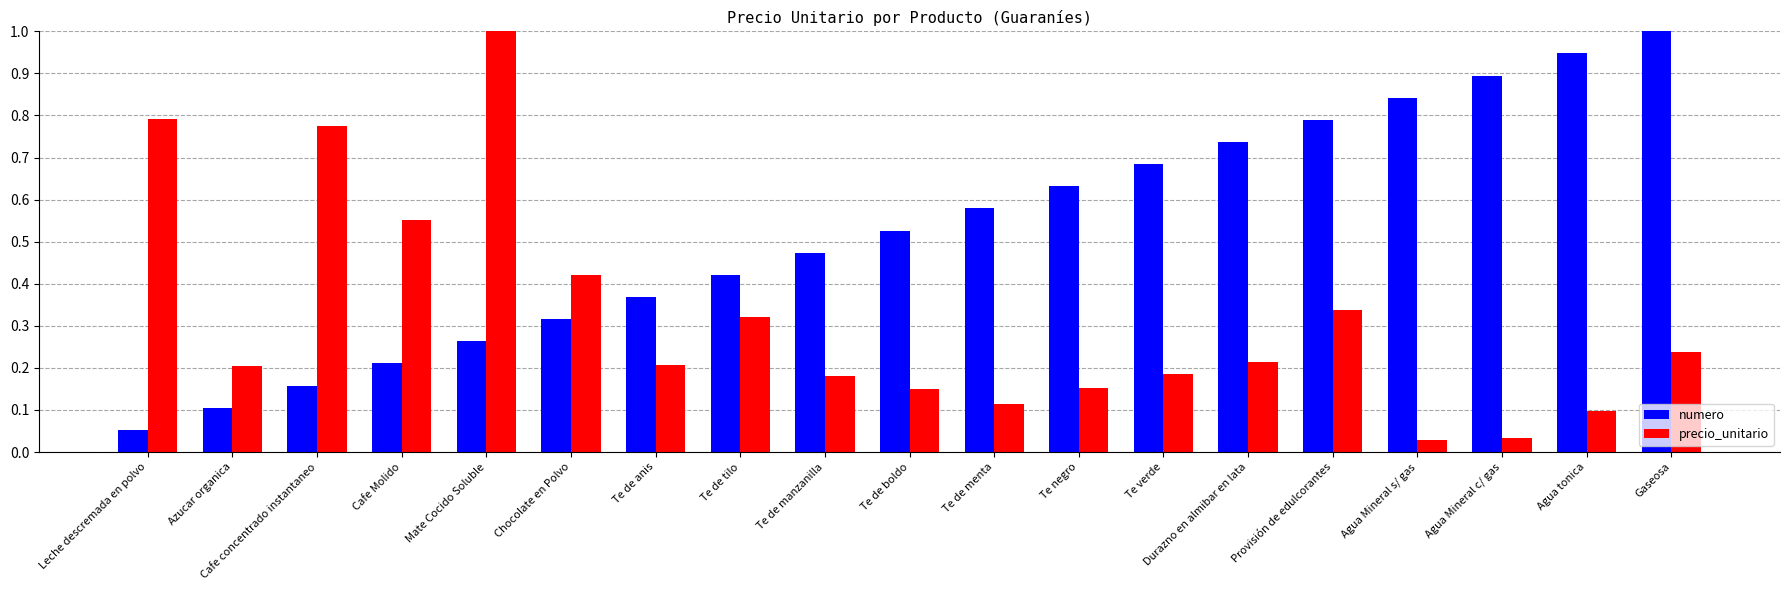

True or false: numero has a value of 0.3 at Te de menta.

False